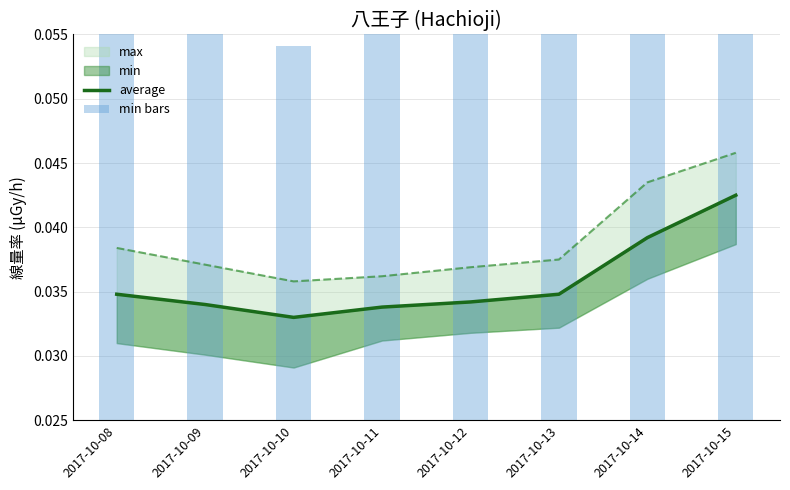

Reading left to right, transcribe all the data shown in this chart.

average: 2017-10-08=0.0	2017-10-09=0.0	2017-10-10=0.0	2017-10-11=0.0	2017-10-12=0.0	2017-10-13=0.0	2017-10-14=0.0	2017-10-15=0.0
min bars: 2017-10-08=0.0	2017-10-09=0.0	2017-10-10=0.0	2017-10-11=0.0	2017-10-12=0.0	2017-10-13=0.0	2017-10-14=0.0	2017-10-15=0.0